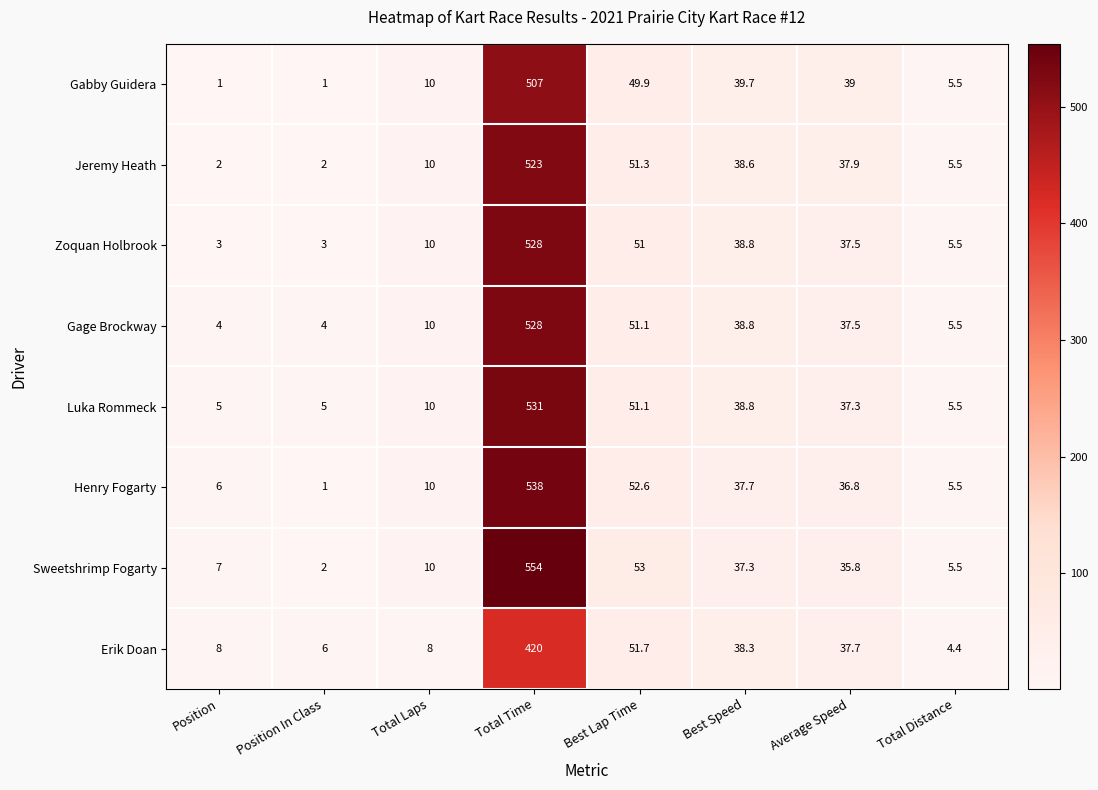

Rank the categories by Henry Fogarty value from highest to lowest.

Total Time, Best Lap Time, Best Speed, Average Speed, Total Laps, Position, Total Distance, Position In Class